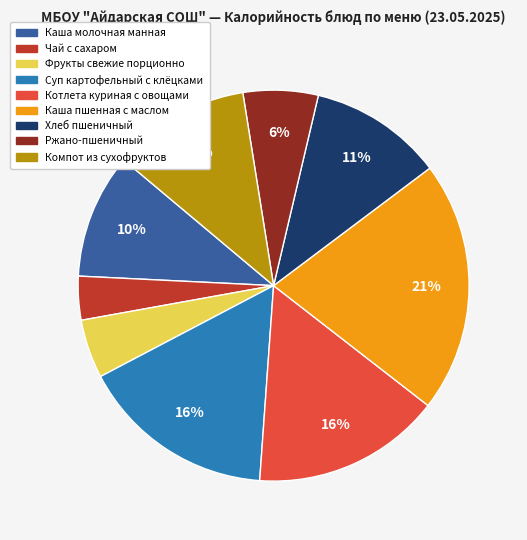

To the nearest percent, what is the difference between the Котлета куриная с овощами and Фрукты свежие порционно slice percentages?

11%